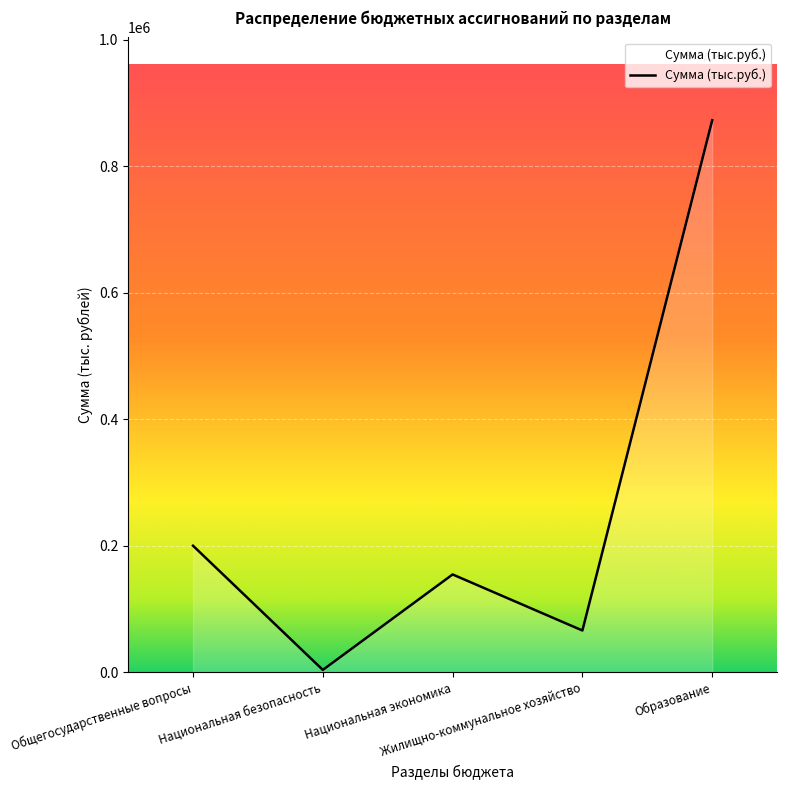

How many interior local peaks (higher than both neighbors) does the data have?

1